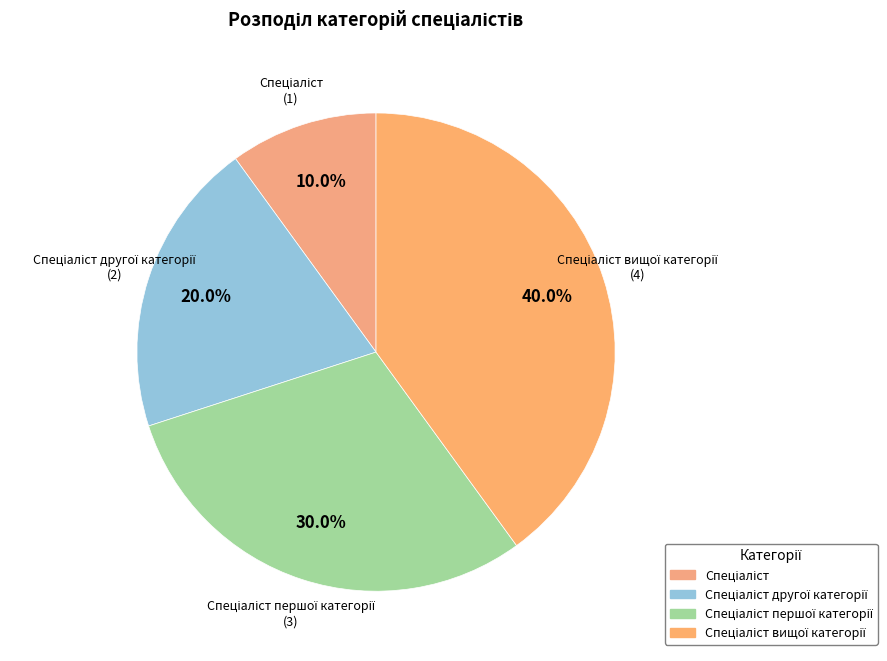

Does any single category account for the majority?

No